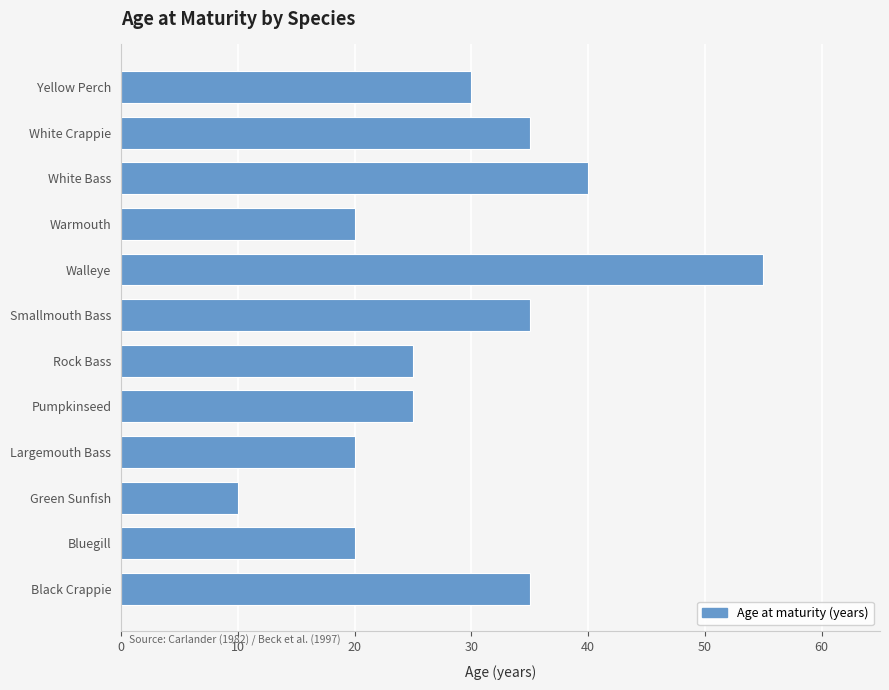

Approximately how many times larger is the value at White Bass compared to Pumpkinseed?

1.6